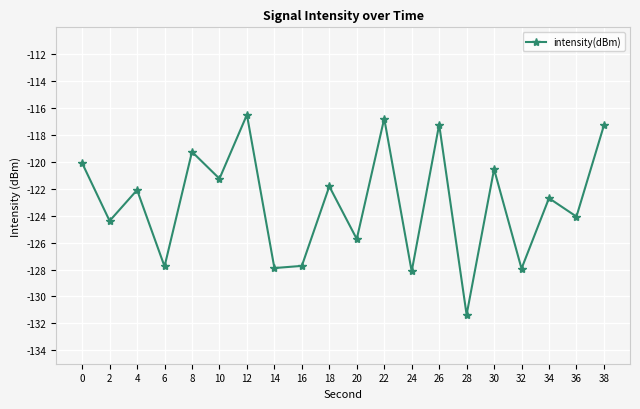

What is the difference between the values at 4 and 8?

2.8